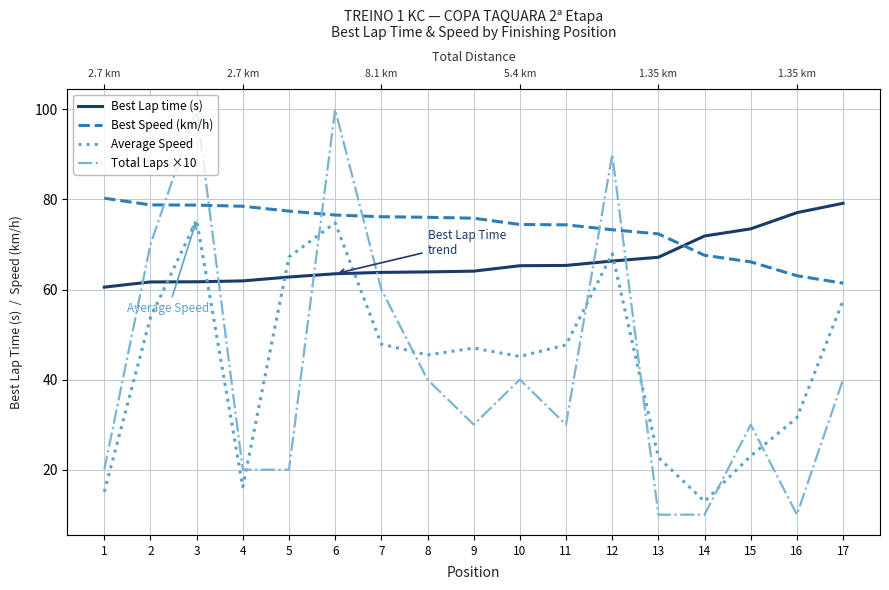

Read the Total Laps ×10 value at 10.

40.0